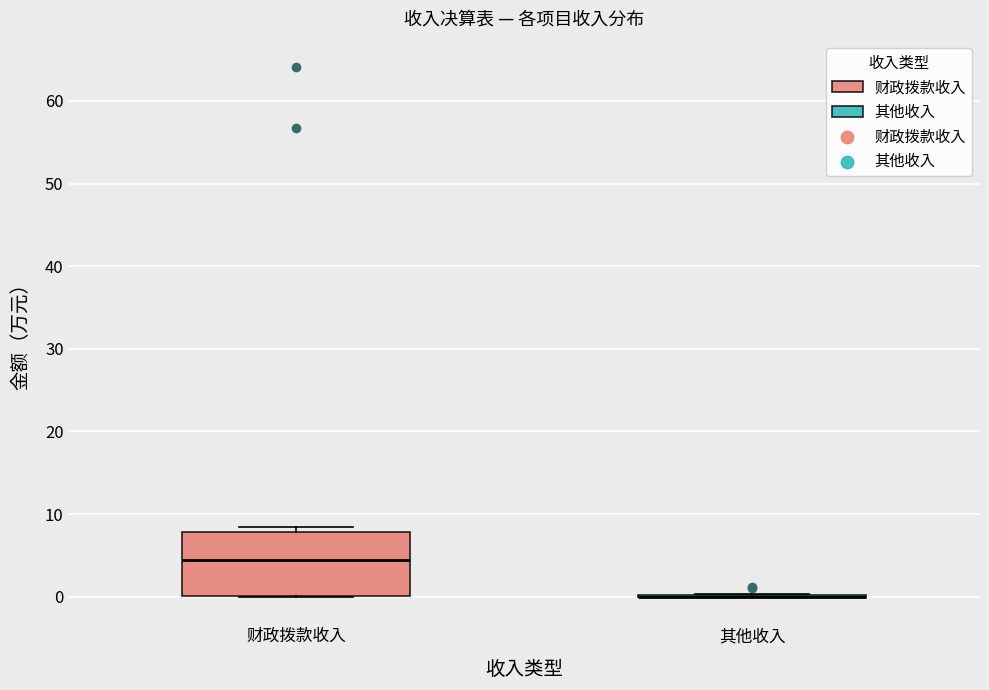

Reading left to right, transcribe this box plot: for each box, give where its median line is, the range the box spans, and where its two whiskers end, as read against the y-axis. The values are not printed on the chart, so give them approximately, as read against the axis.

财政拨款收入: median 4, box 0 to 8, whiskers 0 to 8 (just above the box's upper edge)
其他收入: box collapsed to a line at 0, whiskers 0 to 0